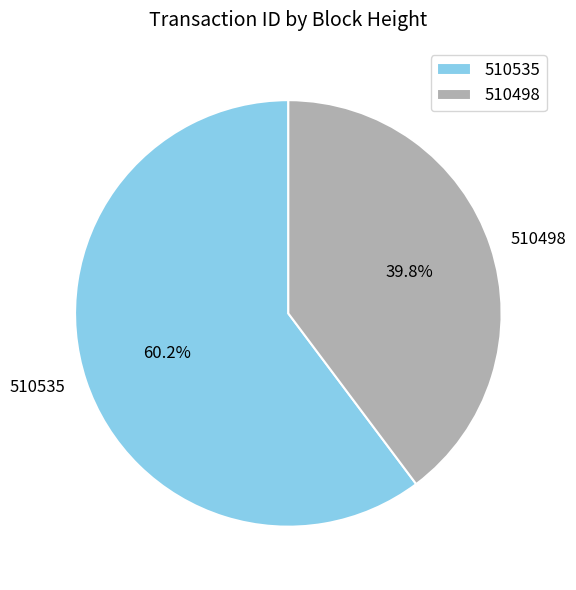

Does 510498 represent more than half of the total?

No